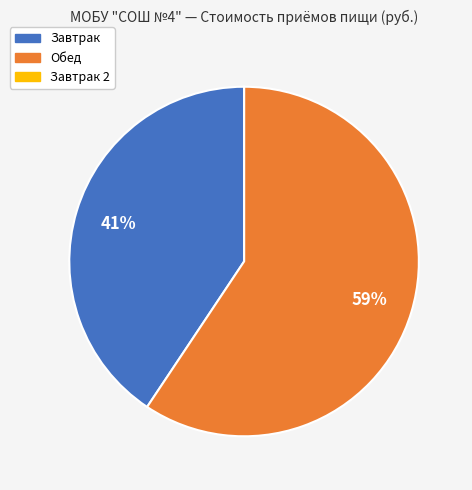

To the nearest percent, what is the average slice percentage?

33%